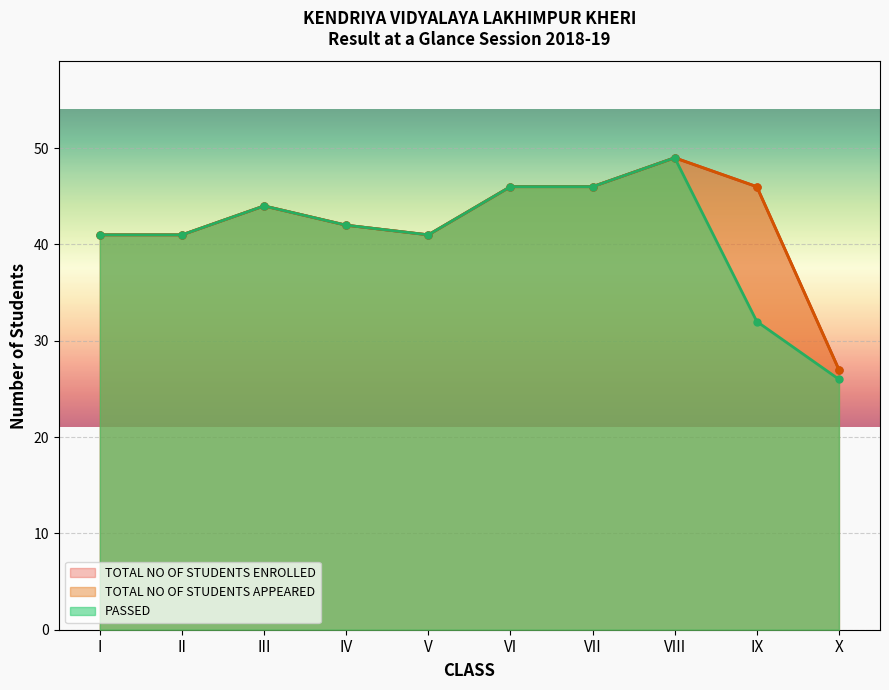

Does the chart display data point markers on the line(s)?

Yes